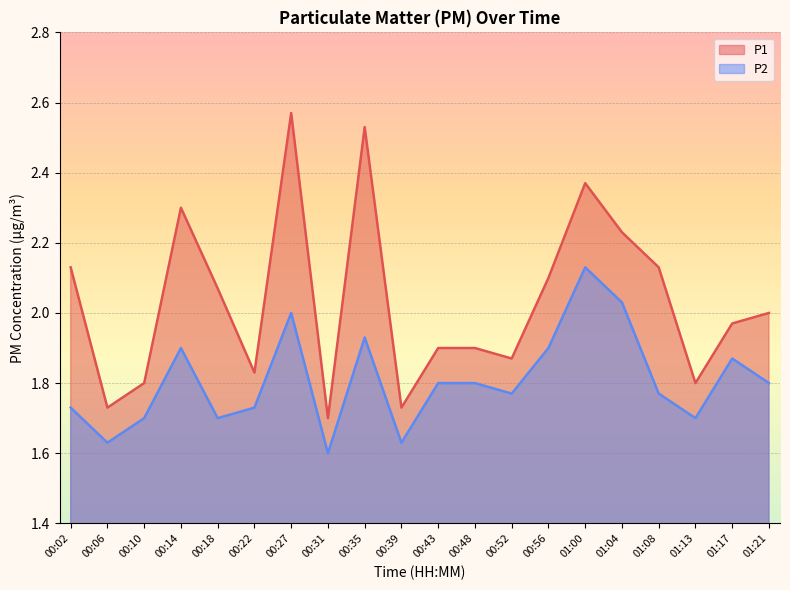

Reading left to right, what are all the values shown in this chart?

P1: 00:02=2.1	00:06=1.7	00:10=1.8	00:14=2.3	00:18=2.1	00:22=1.8	00:27=2.6	00:31=1.7	00:35=2.5	00:39=1.7	00:43=1.9	00:48=1.9	00:52=1.9	00:56=2.1	01:00=2.4	01:04=2.2	01:08=2.1	01:13=1.8	01:17=2.0	01:21=2.0
P2: 00:02=1.7	00:06=1.6	00:10=1.7	00:14=1.9	00:18=1.7	00:22=1.7	00:27=2.0	00:31=1.6	00:35=1.9	00:39=1.6	00:43=1.8	00:48=1.8	00:52=1.8	00:56=1.9	01:00=2.1	01:04=2.0	01:08=1.8	01:13=1.7	01:17=1.9	01:21=1.8